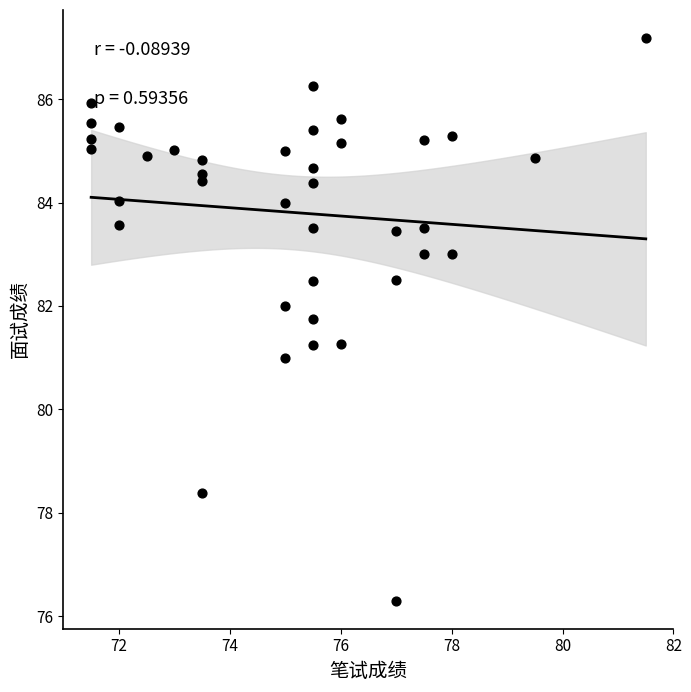

What is the range of Y values (max minus min)?

10.9